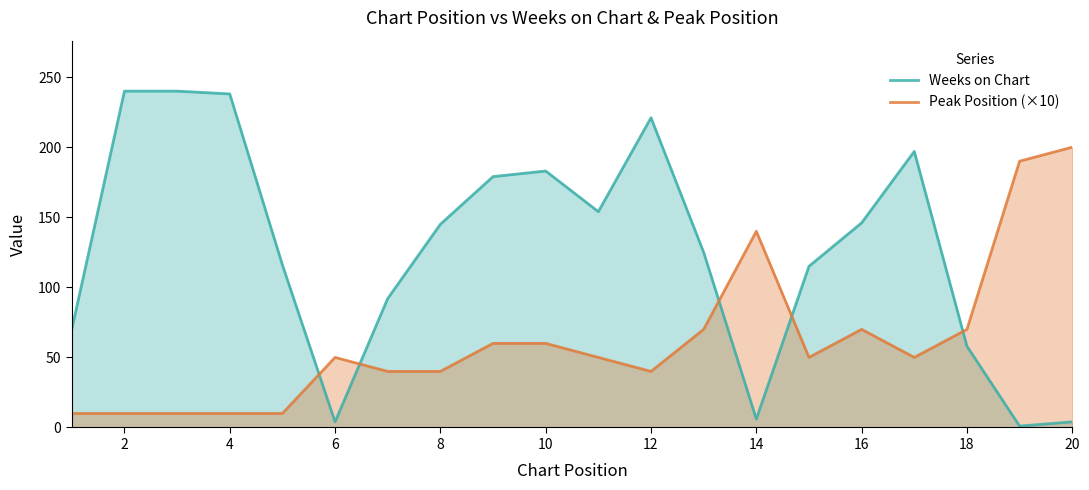

Which series has the largest range (max minus min)?

Weeks on Chart